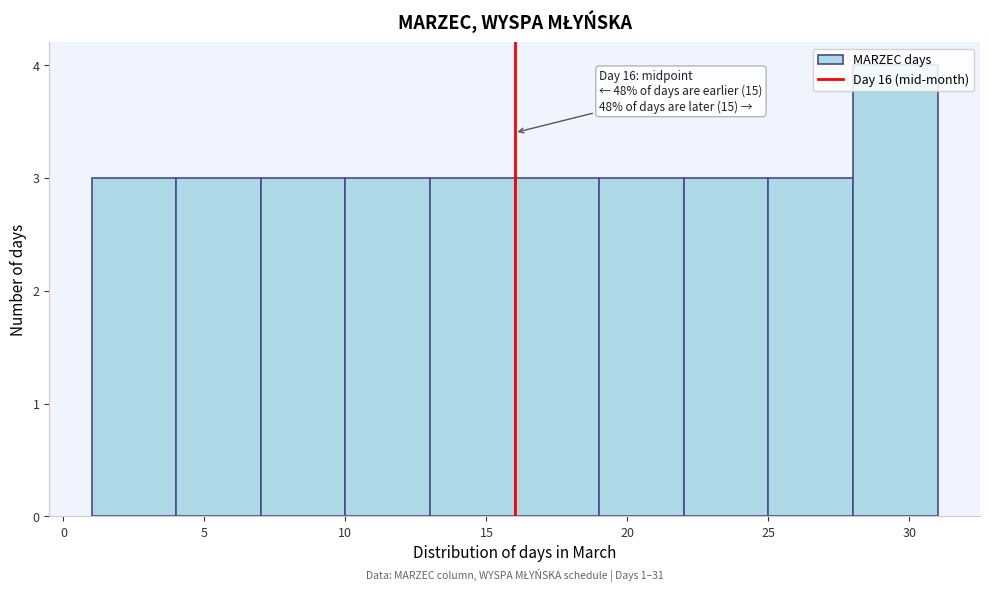

Over which range of the x-axis is the bar tallest?

28 to 31